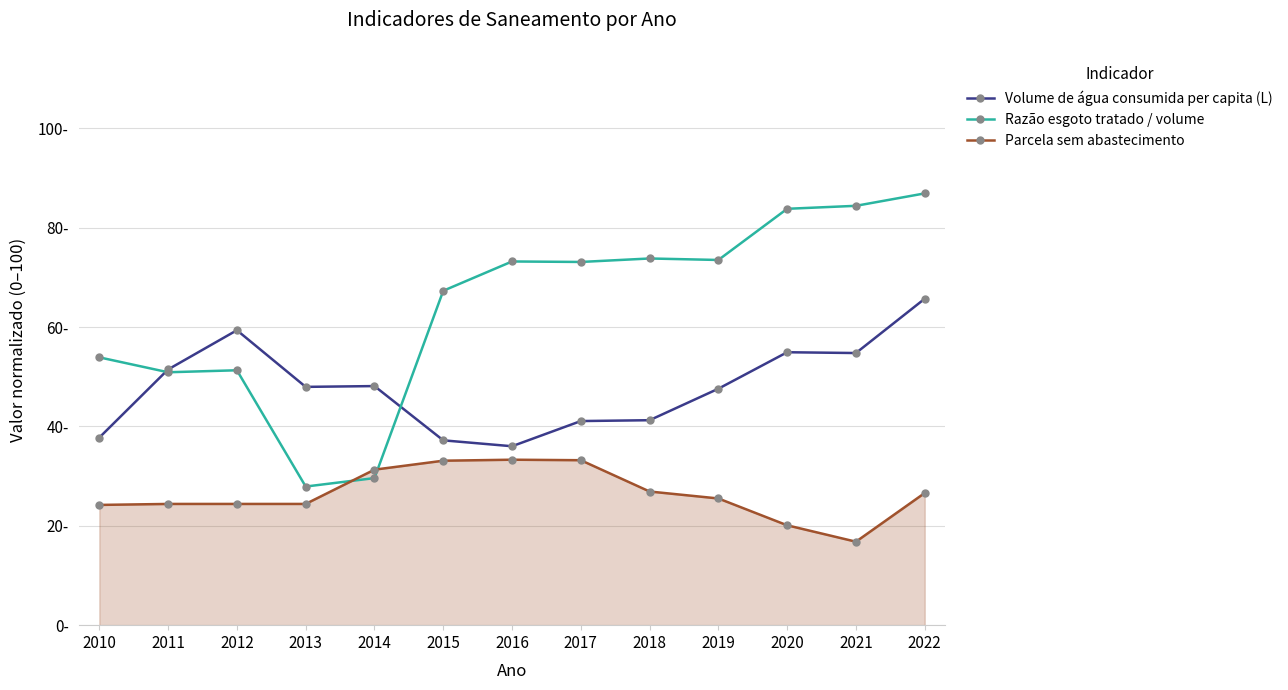

Where is the first local minimum for Razão esgoto tratado / volume?

2011